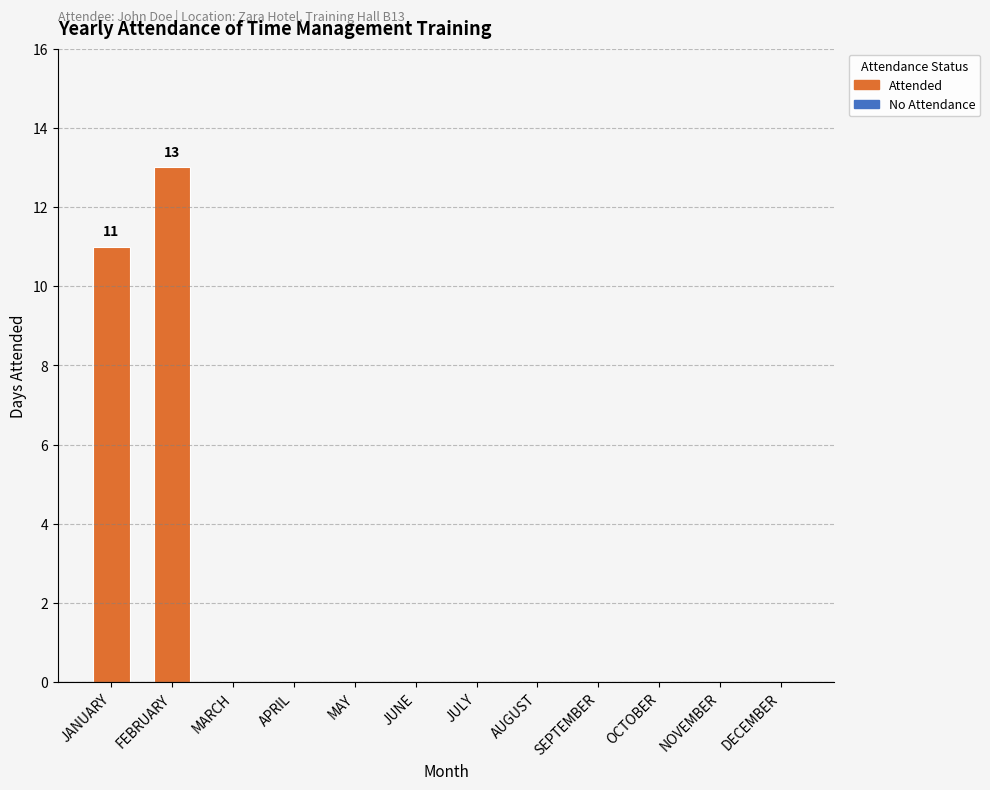

The value at SEPTEMBER is 6. True or false?

False